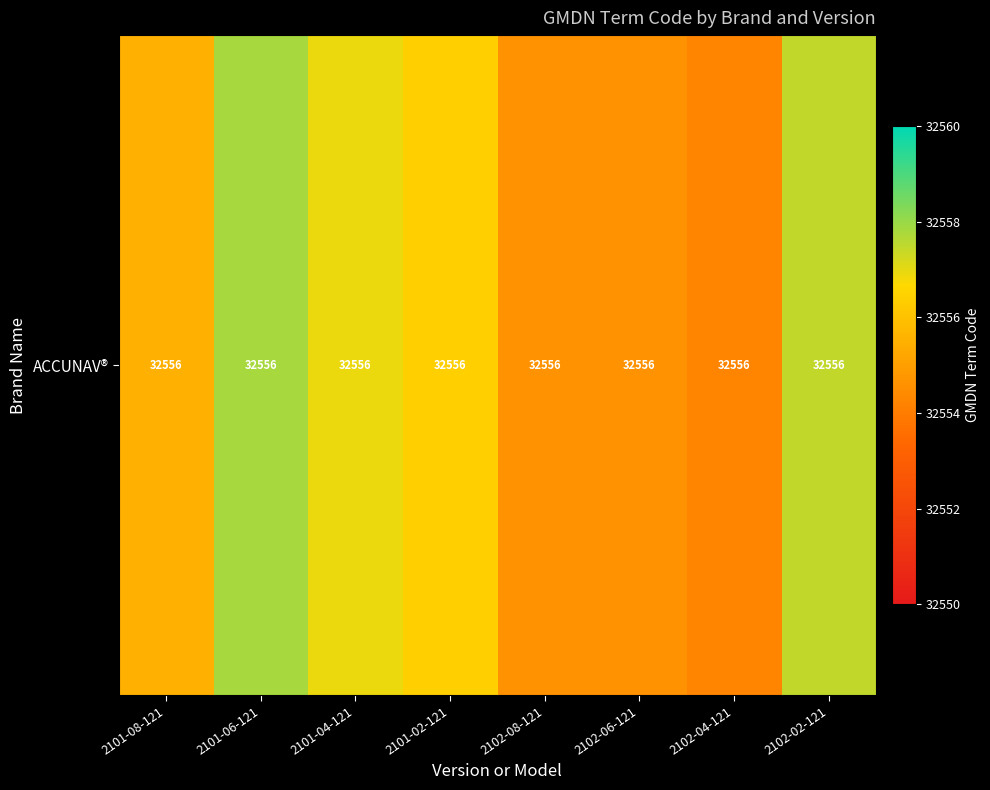

How many data points are less than 32556?

4